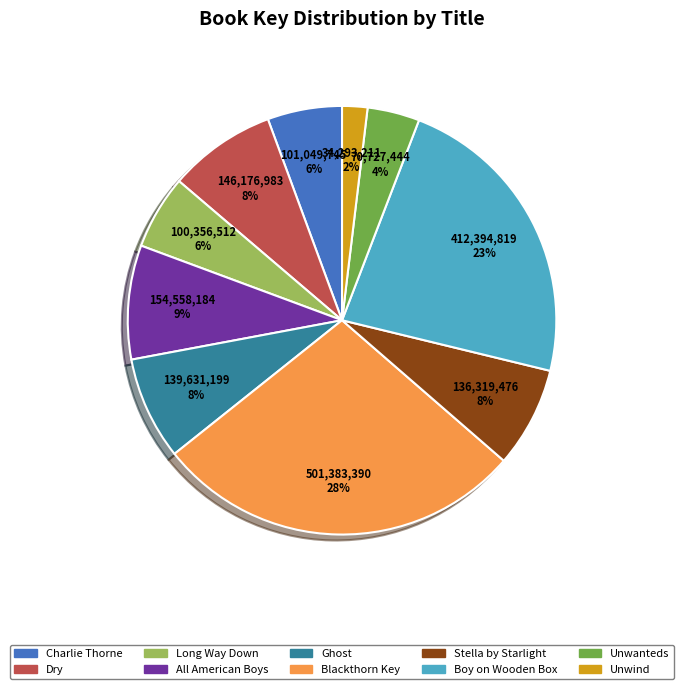

Is it true that Stella by Starlight is 13% of the pie?

False